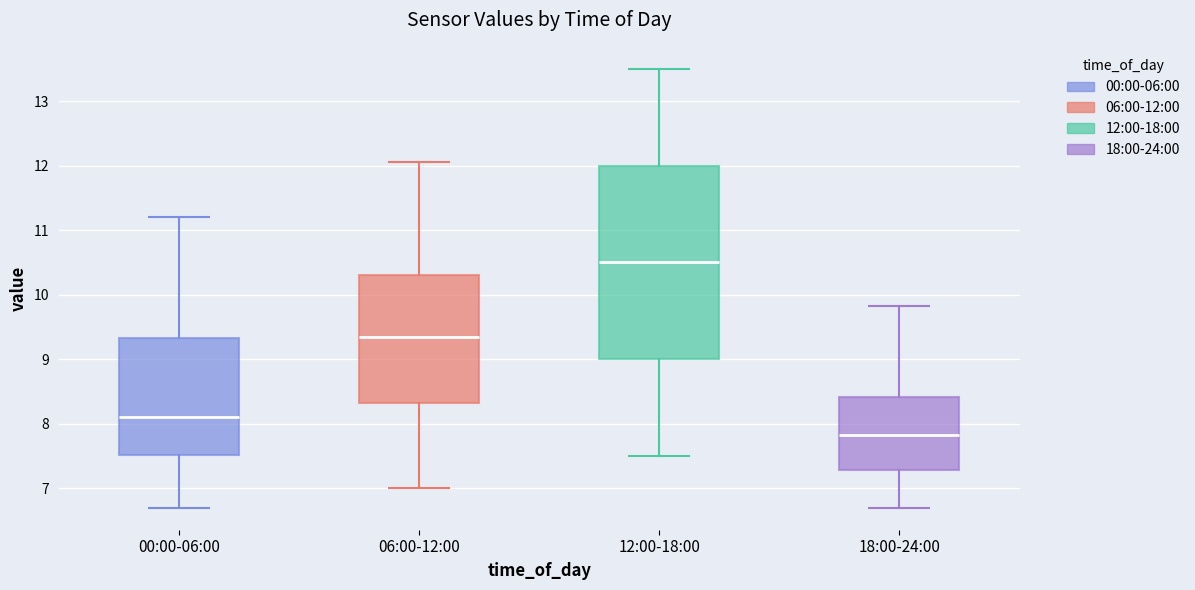

Reading left to right, transcribe this box plot: for each box, give where its median line is, the range the box spans, and where its two whiskers end, as read against the y-axis. The values are not printed on the chart, so give them approximately, as read against the axis.

00:00-06:00: median 8.1, box 7.5 to 9.3, whiskers 6.7 to 11.2
06:00-12:00: median 9.4, box 8.3 to 10.3, whiskers 7.0 to 12.1
12:00-18:00: median 10.5, box 9.0 to 12.0, whiskers 7.5 to 13.5
18:00-24:00: median 7.8, box 7.3 to 8.4, whiskers 6.7 to 9.8